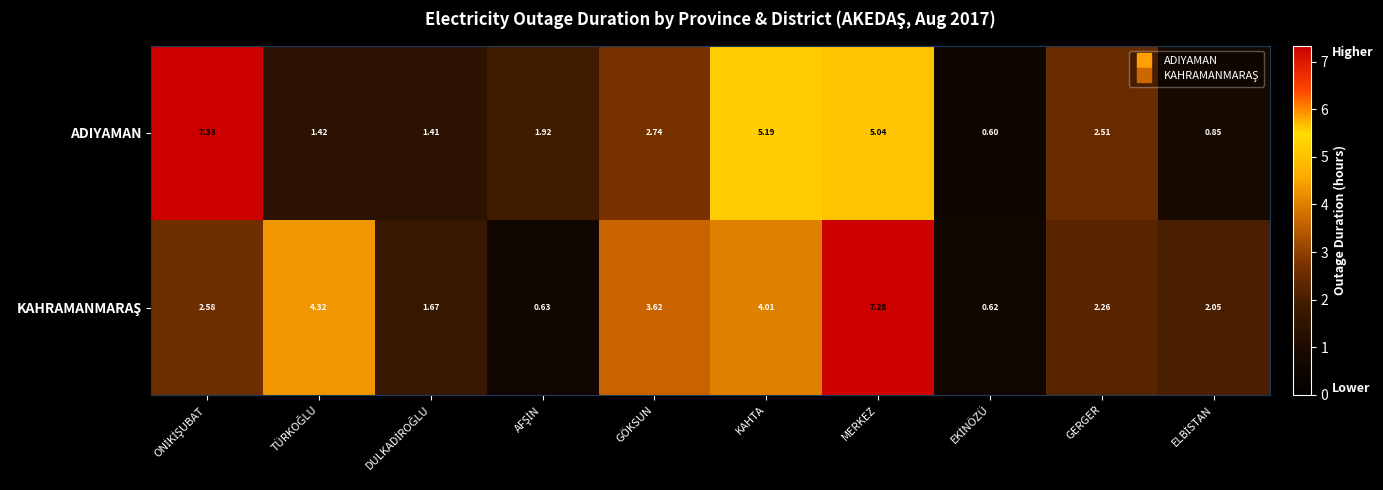

At which label is ADIYAMAN closest to 3?

GÖKSUN